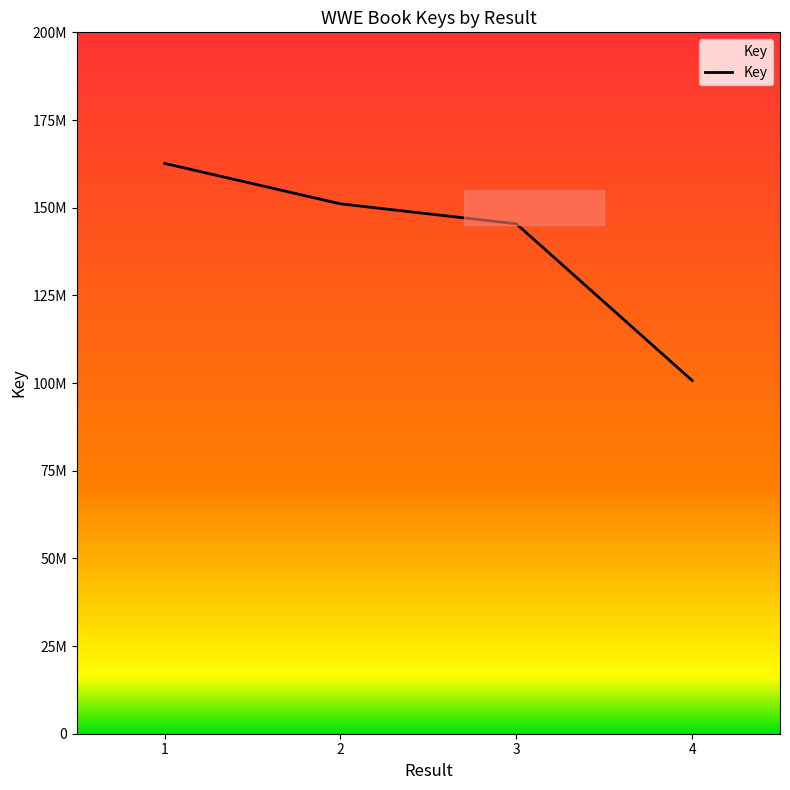

Is it true that the value at 4 is 100724376?

True